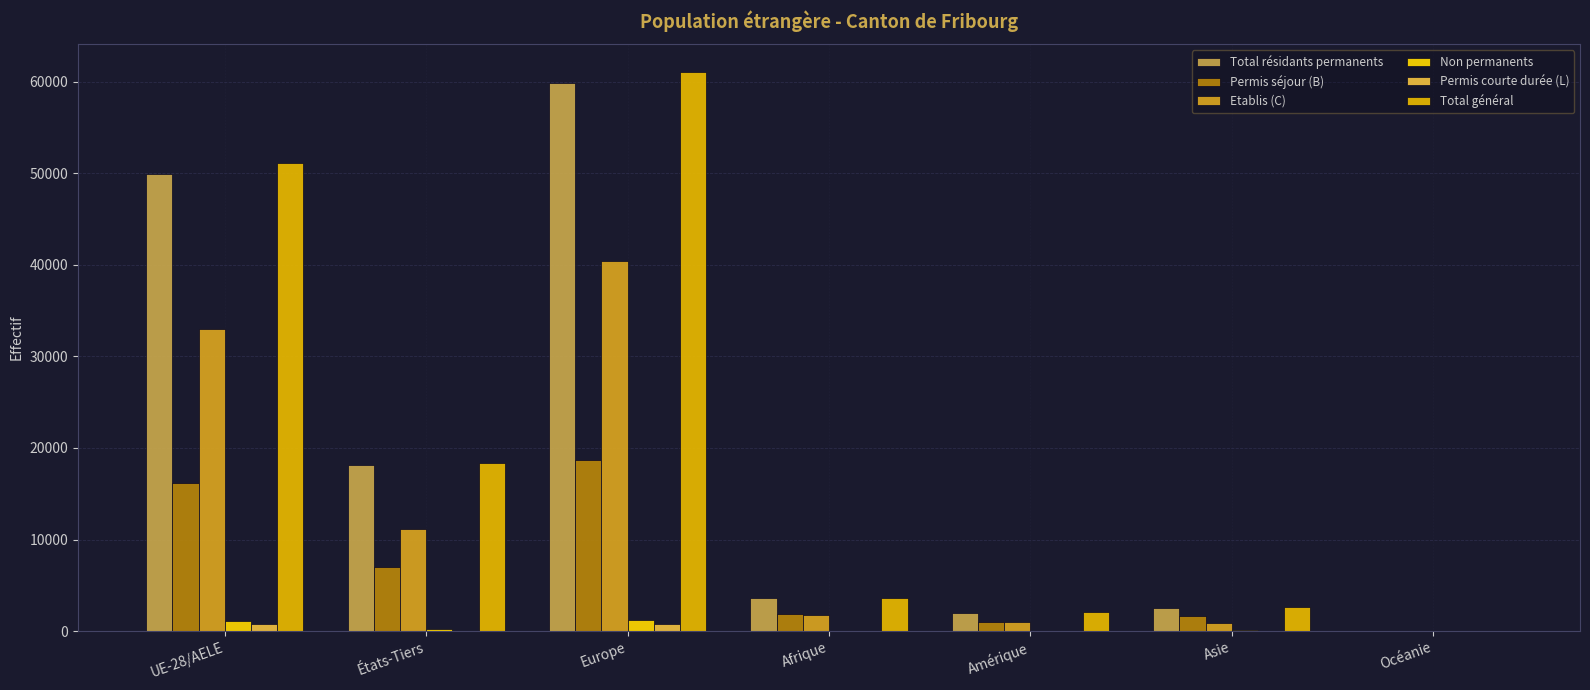

Reading left to right, what are all the values shown in this chart?

Total résidants permanents: 49934	18182	59864	3635	1976	2571	40
Permis séjour (B): 16200	7030	18649	1916	967	1667	19
Etablis (C): 32982	11102	40454	1707	991	896	18
Non permanents: 1138	177	1165	17	60	69	4
Permis courte durée (L): 752	50	761	12	18	8	3
Total général: 51072	18359	61029	3652	2036	2640	44